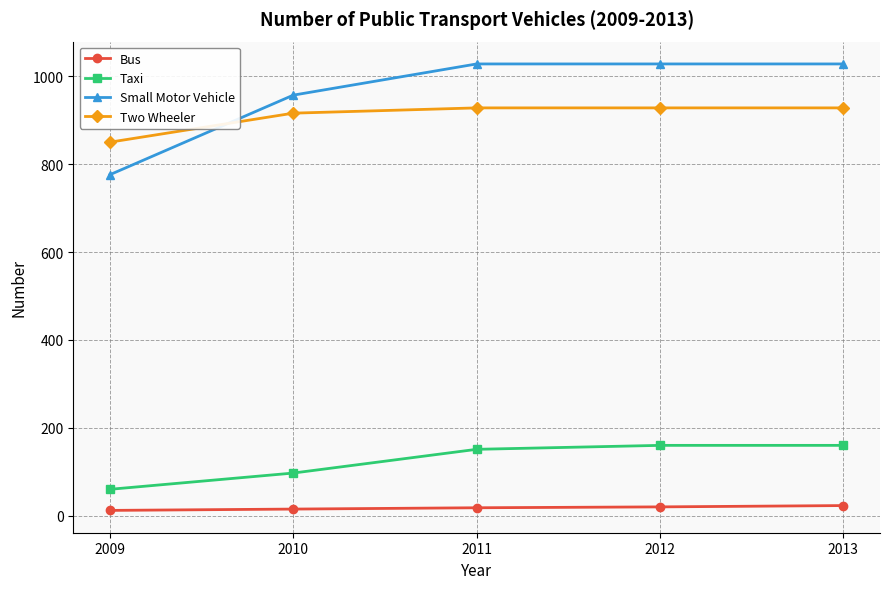

How many lines are shown in the chart?

4